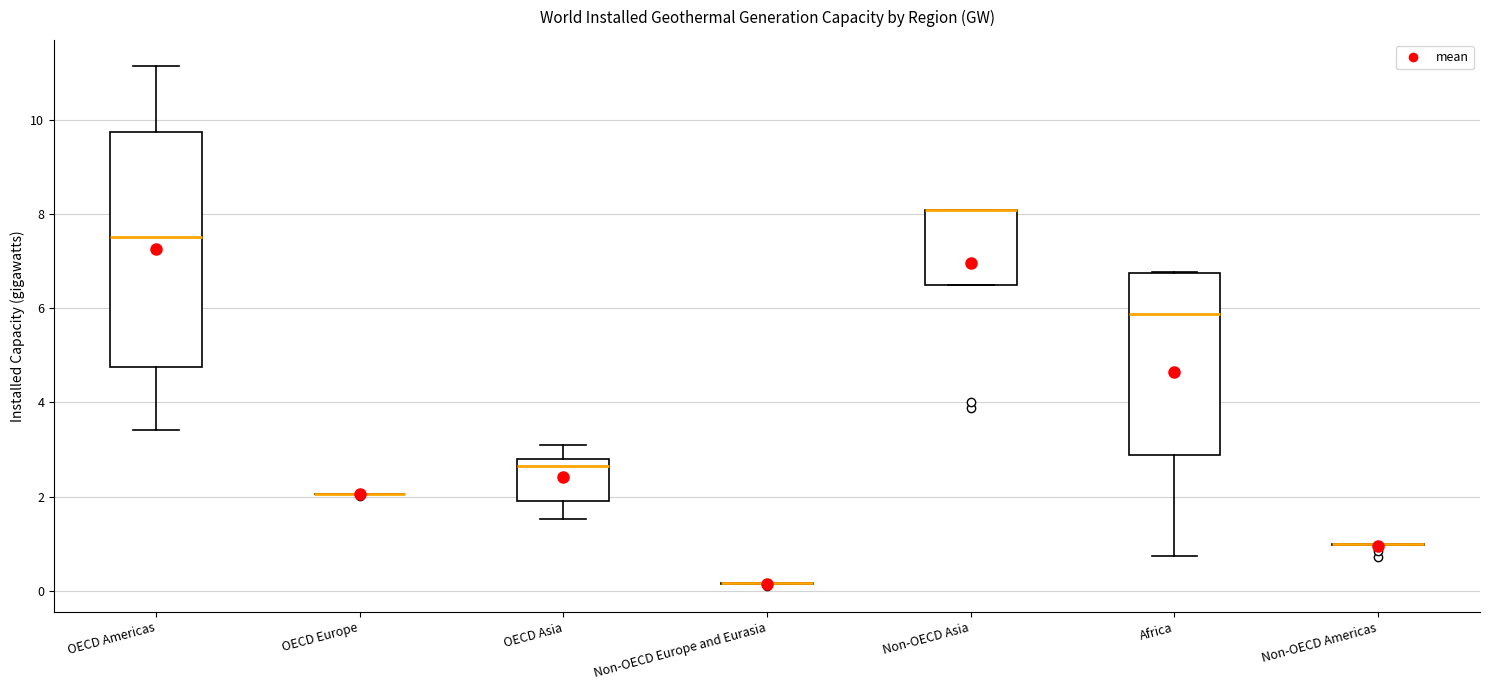

Where is the upper edge of the box for Non-OECD Asia on the y-axis? The values are not printed on the chart, so give them approximately, as read against the axis.

8.0